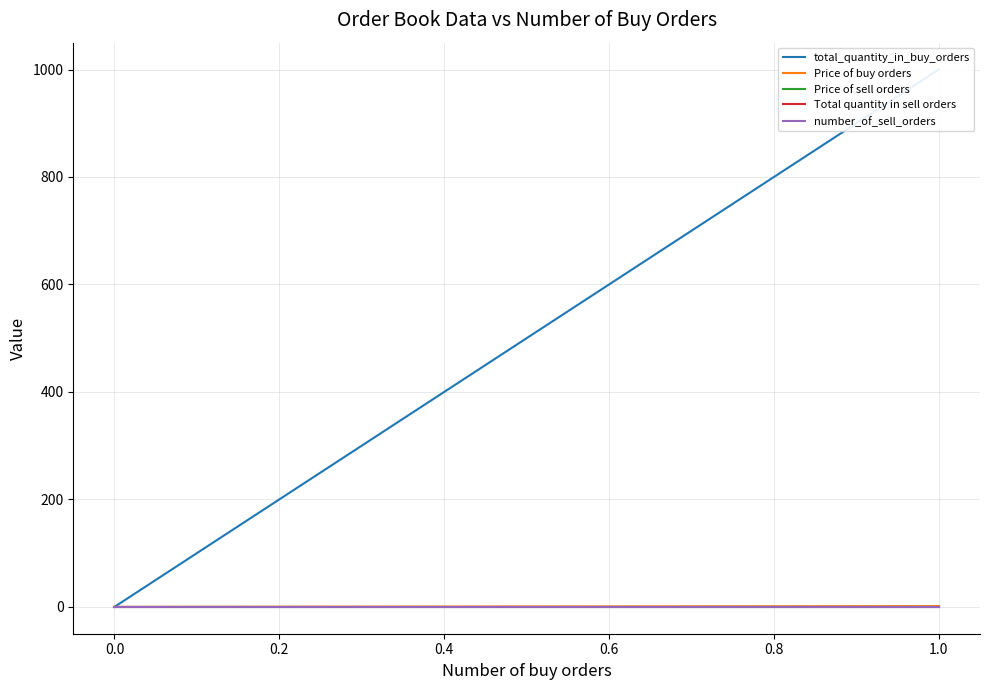

How many values in the Price of buy orders series exceed 0?

1